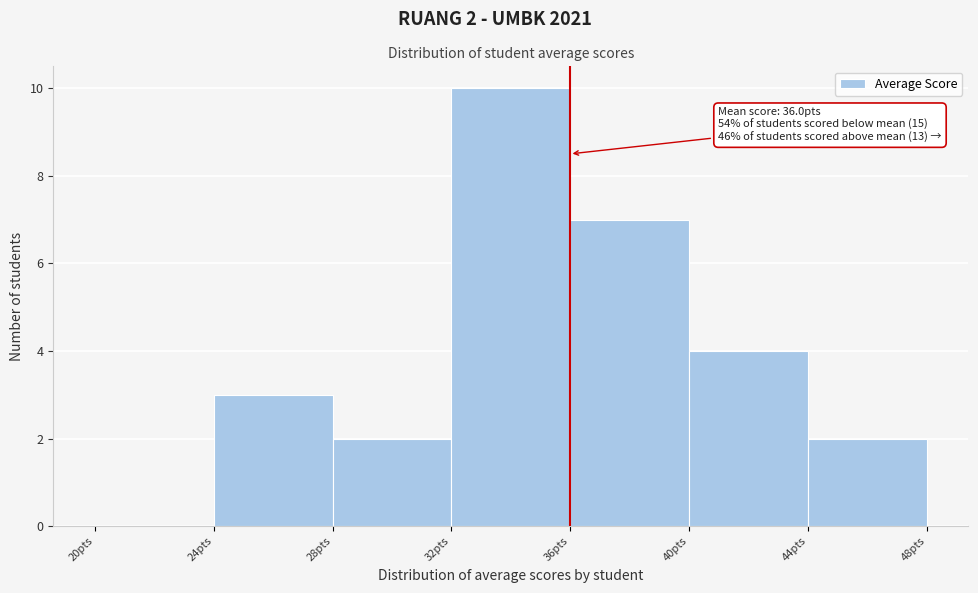

Which range on the x-axis has the tallest bar?

32 to 36